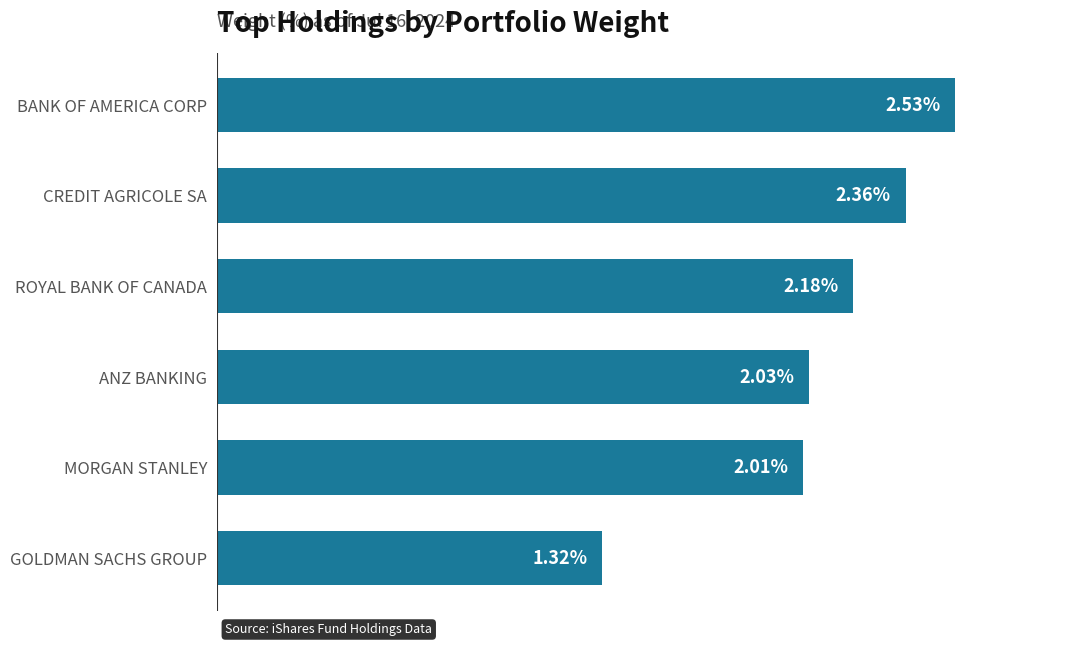

At which label is the value closest to 1?

GOLDMAN SACHS GROUP